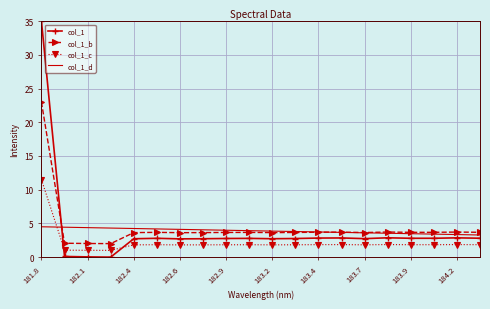

What is the greatest value displayed?

35.0